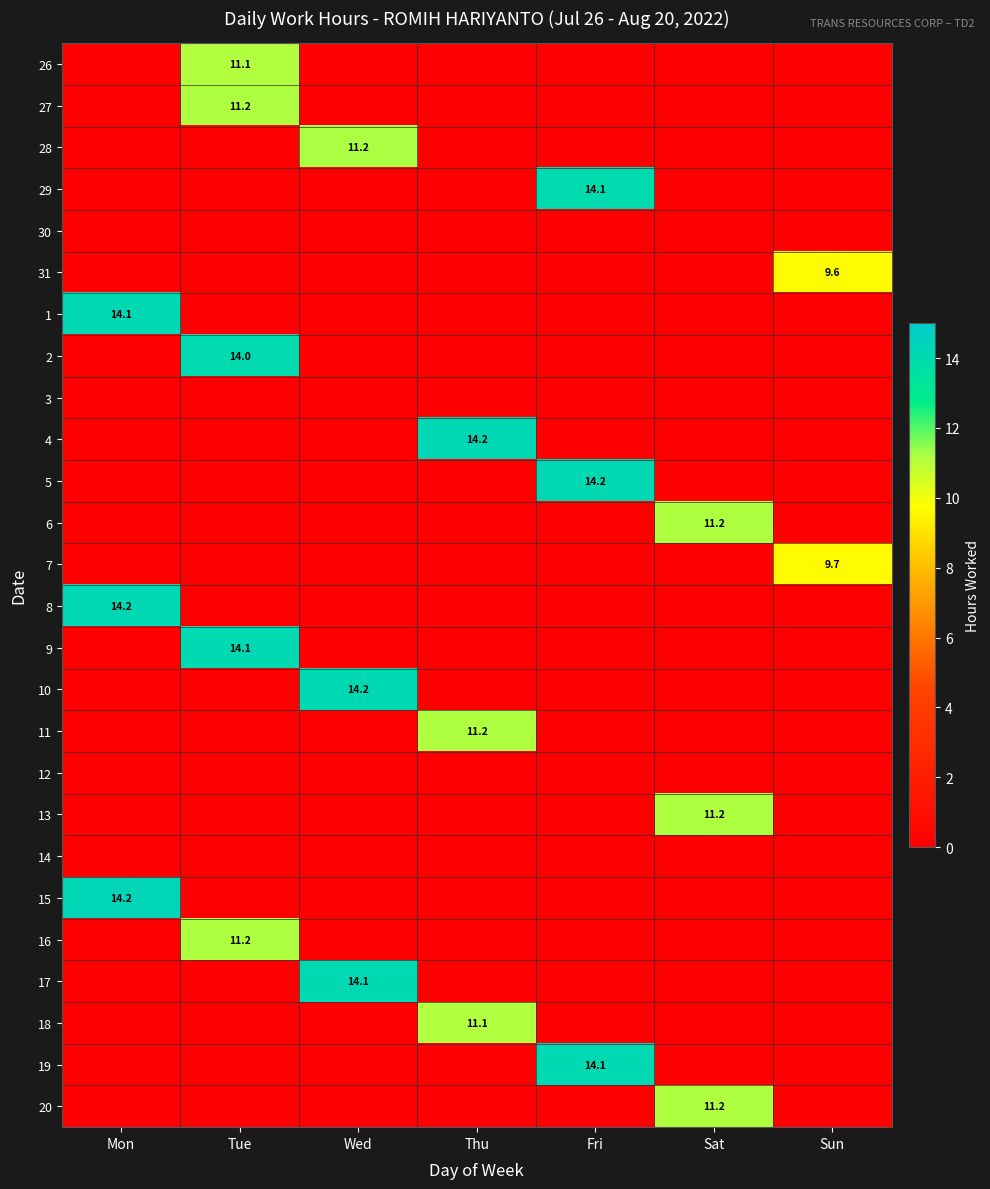

What is the sum of all 1 values?

14.1